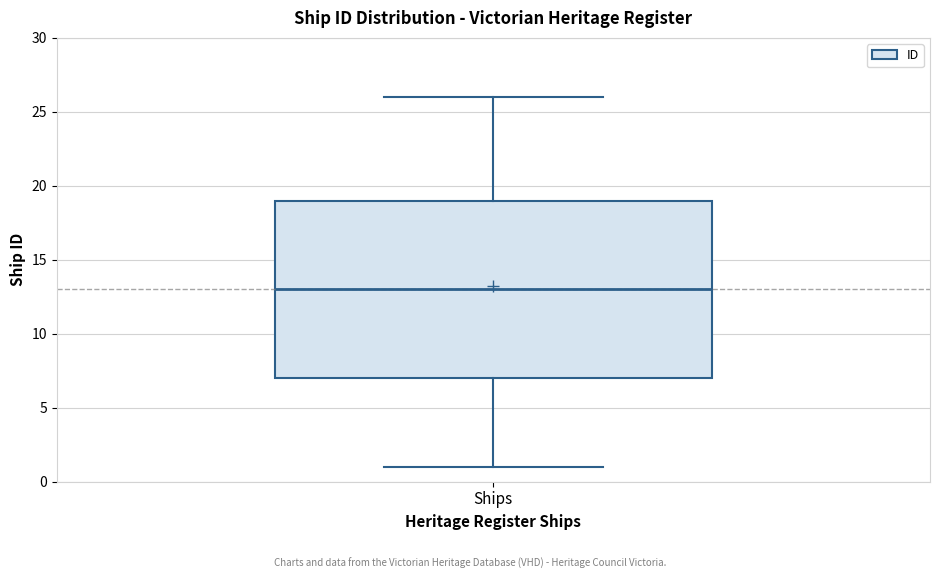

Where is the upper edge of the box for Ships on the y-axis? The values are not printed on the chart, so give them approximately, as read against the axis.

19